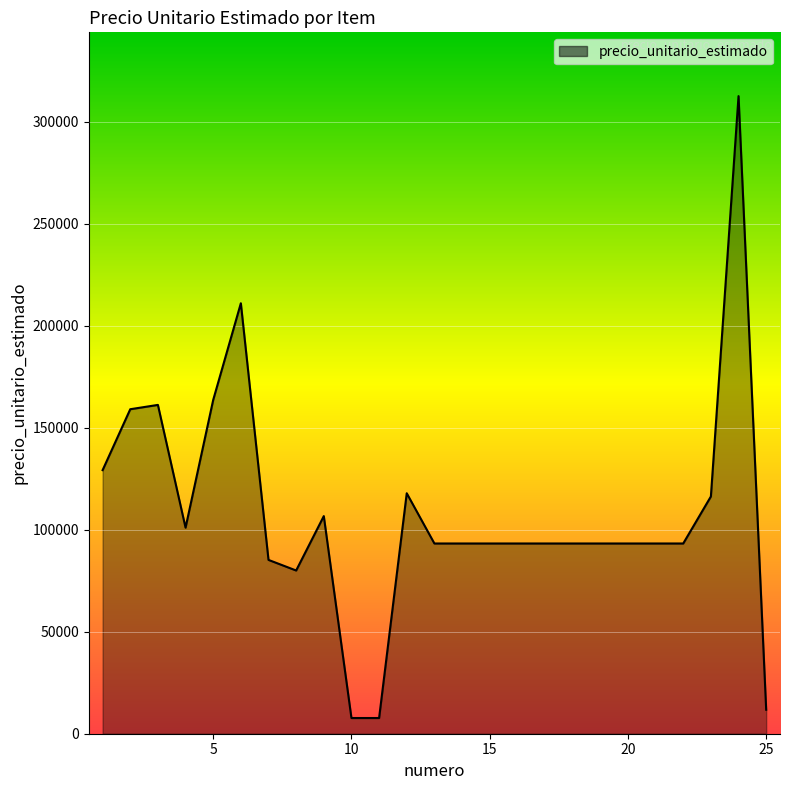

What is the difference between the maximum and minimum values?

304836